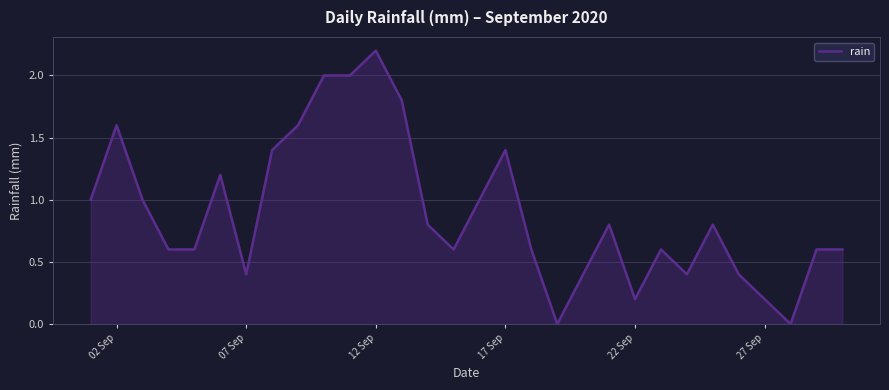

What is the difference between the maximum and minimum values?

2.2